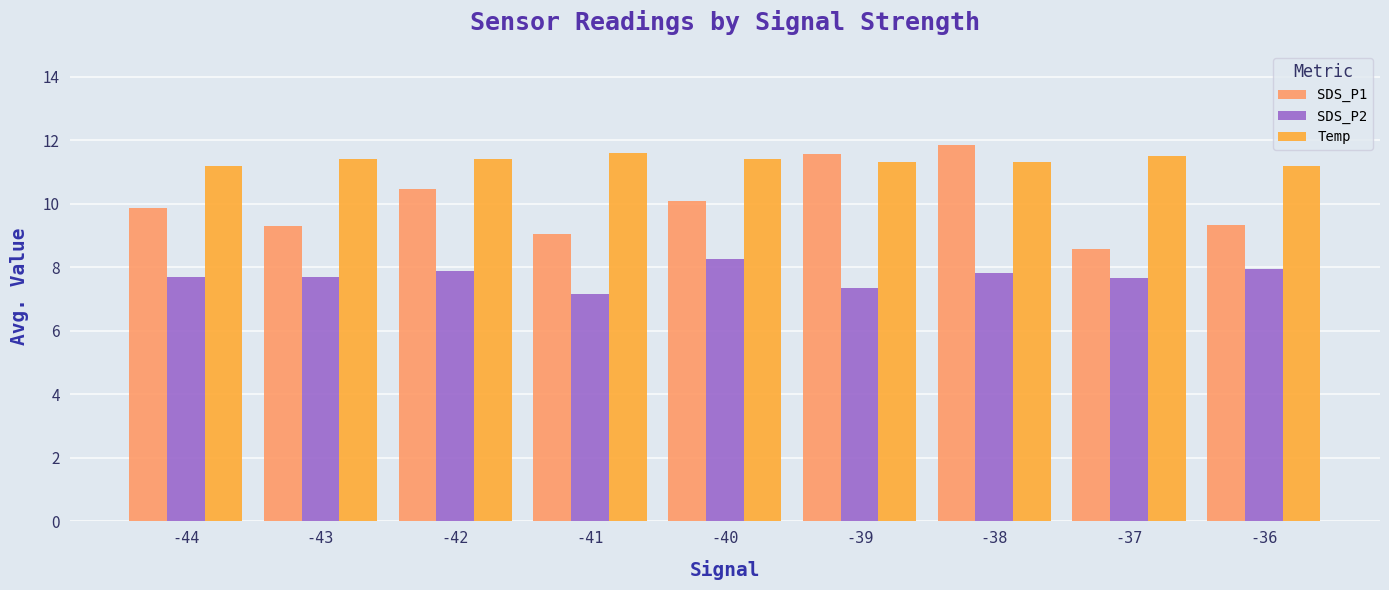

At which category is the sum across all series the highest?

-38